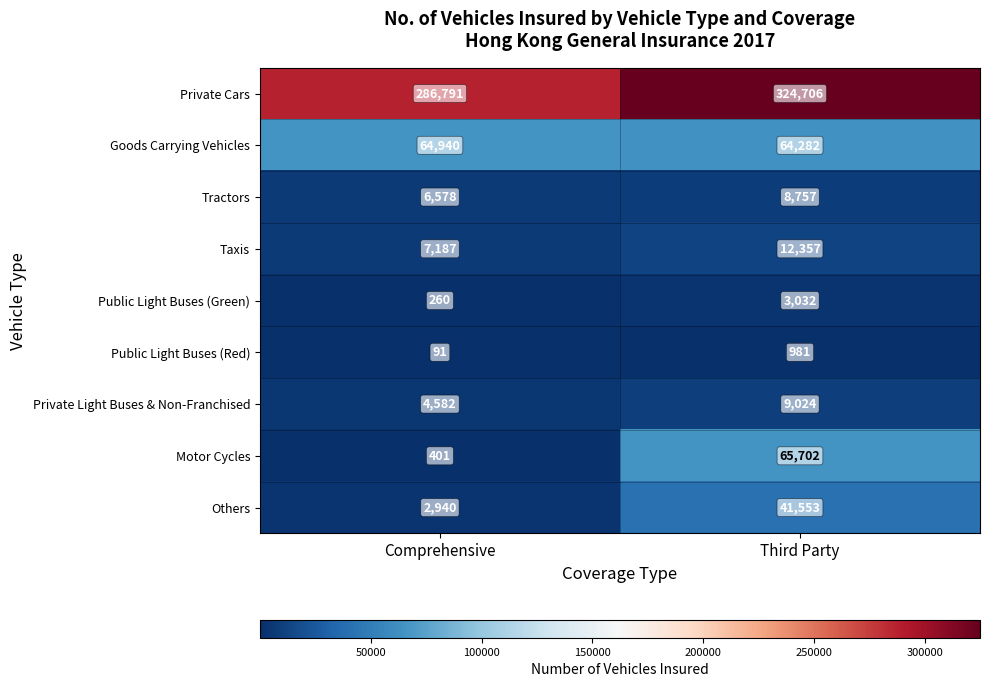

Between Comprehensive and Third Party, which series saw the biggest shift?

Motor Cycles